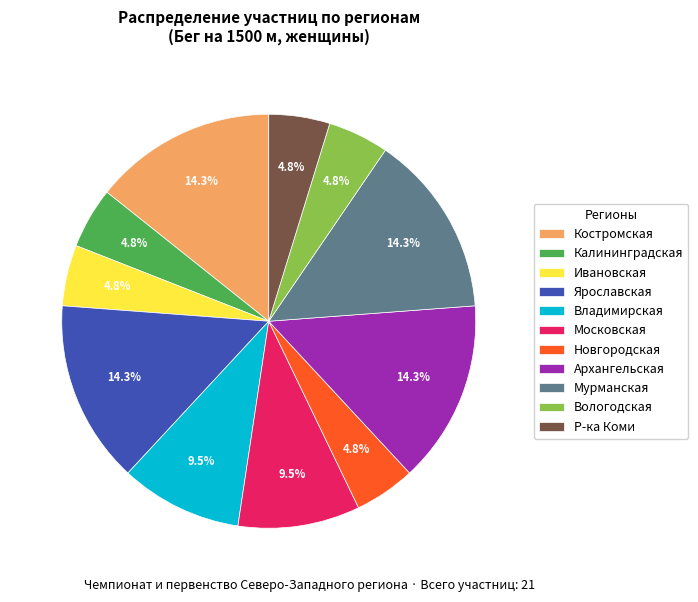

The Р-ка Коми slice represents 5% of the pie. True or false?

True